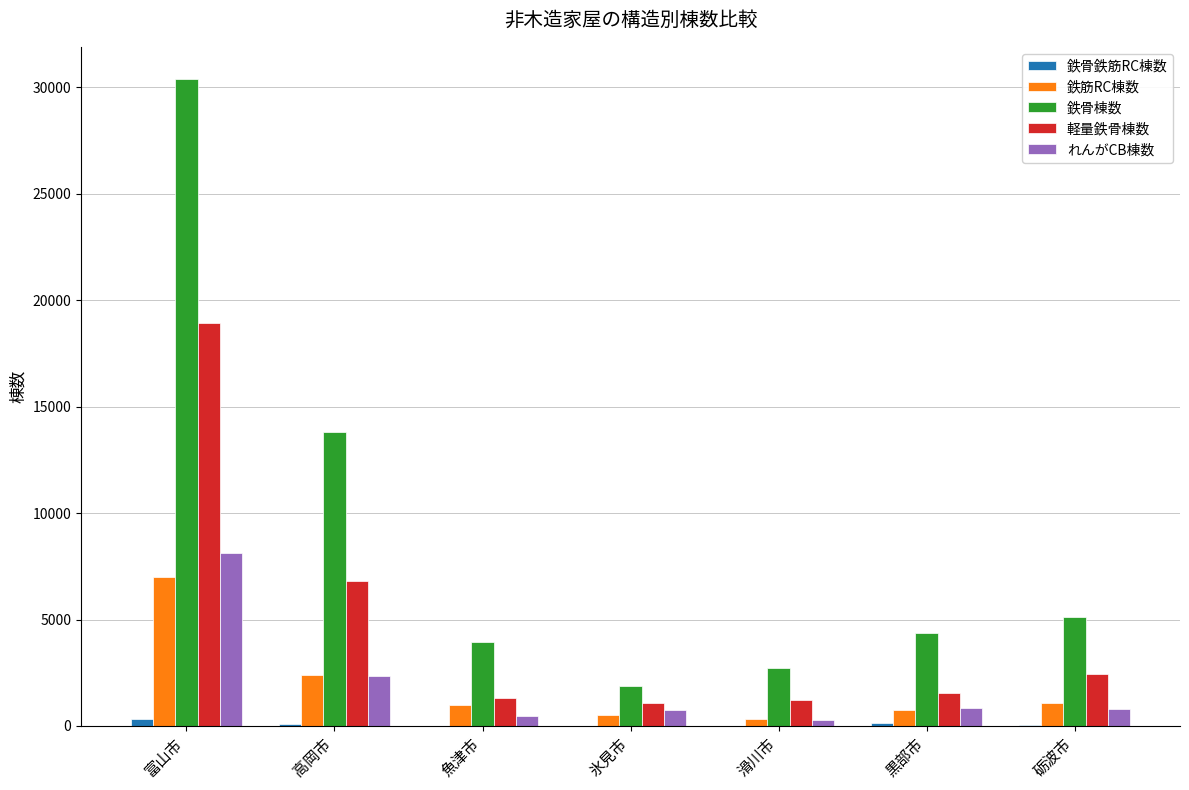

What is the sum of all 鉄筋RC棟数 values?

13008